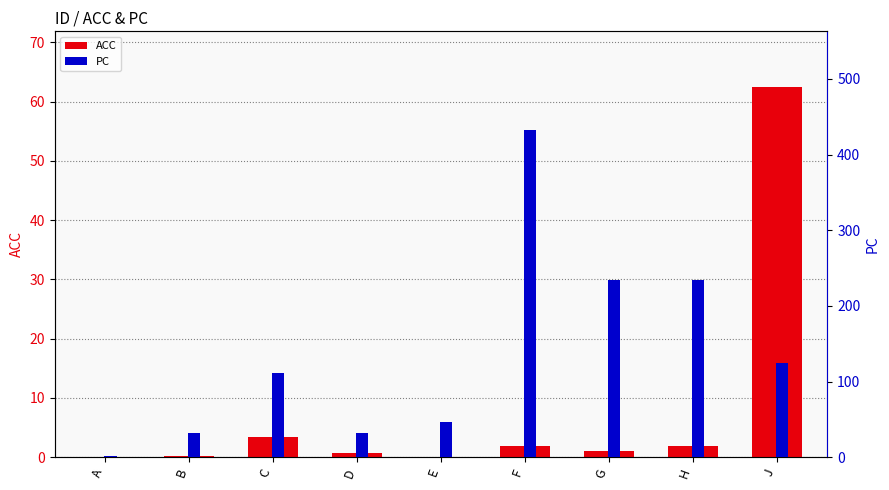

List the series in order of their peak value, highest first.

PC, ACC